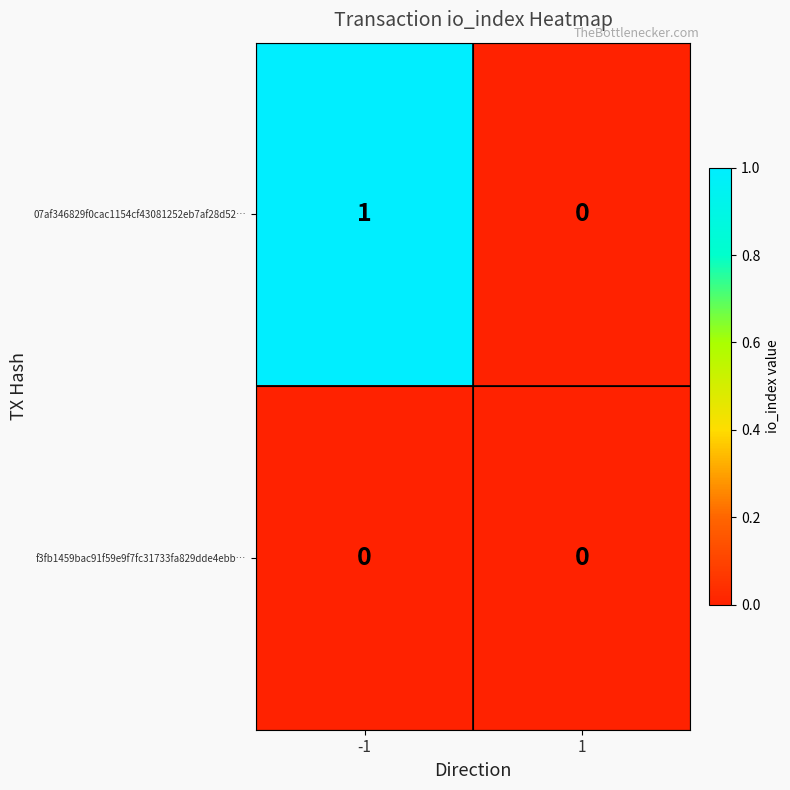

The 07af346829f0cac1154cf43081252eb7af28d52… series shows 1 at -1. True or false?

True